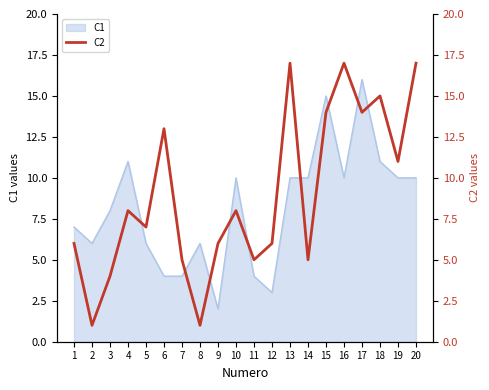

Reading right to left, transcribe all the data shown in this chart.

20=17	19=11	18=15	17=14	16=17	15=14	14=5	13=17	12=6	11=5	10=8	9=6	8=1	7=5	6=13	5=7	4=8	3=4	2=1	1=6